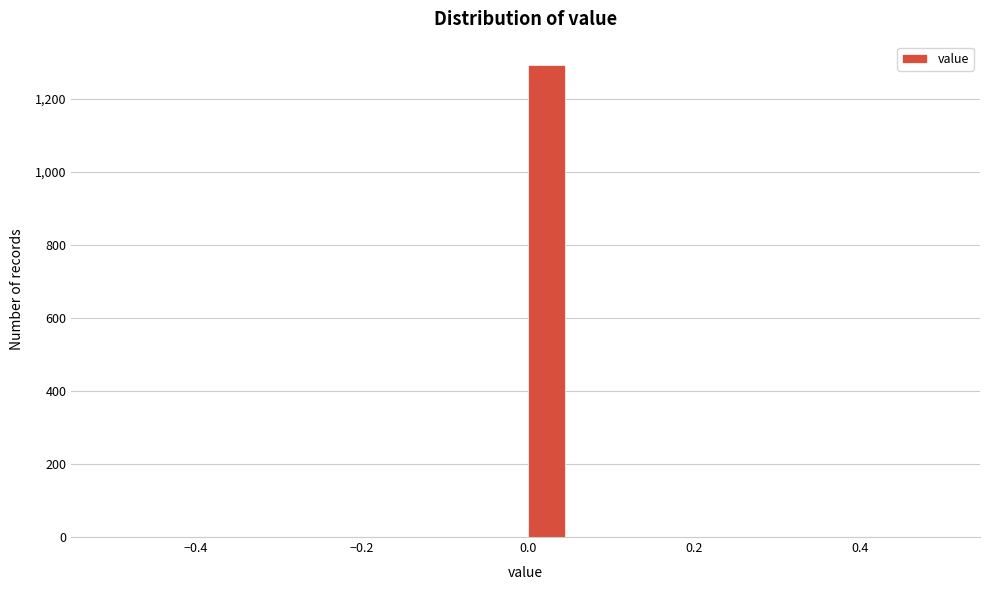

Around what value on the x-axis is the tallest bar? Give the approximate position of its centre, as read against the axis.

0.02